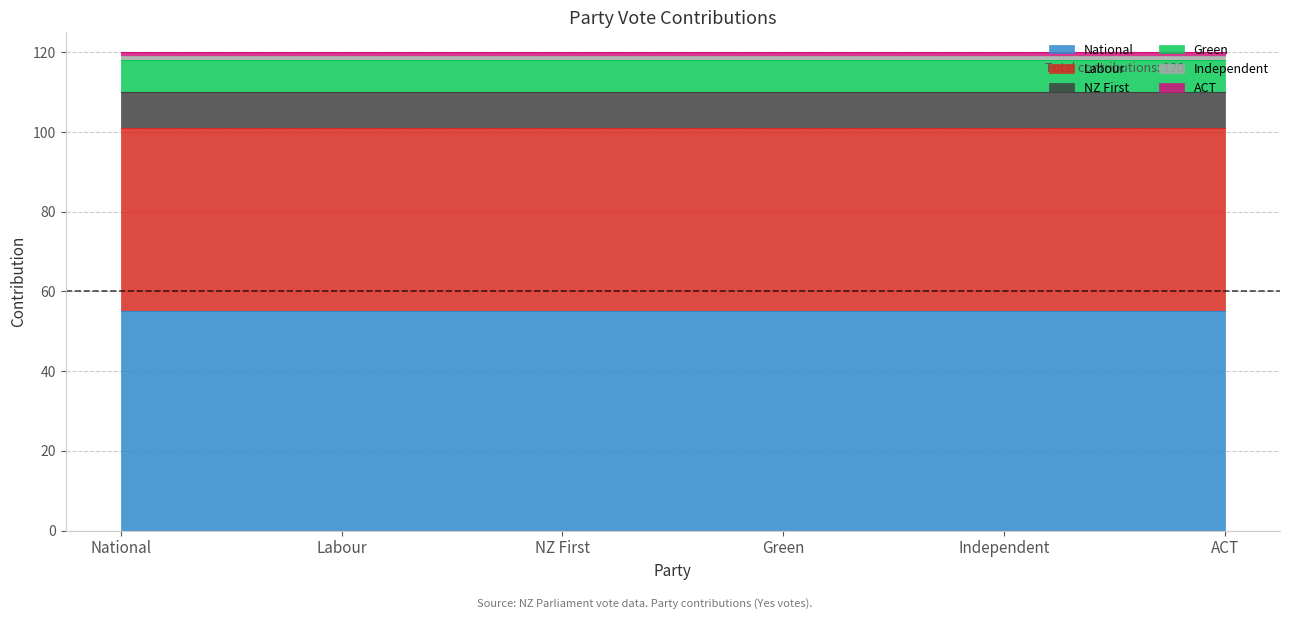

How many series are shown in this chart?

1